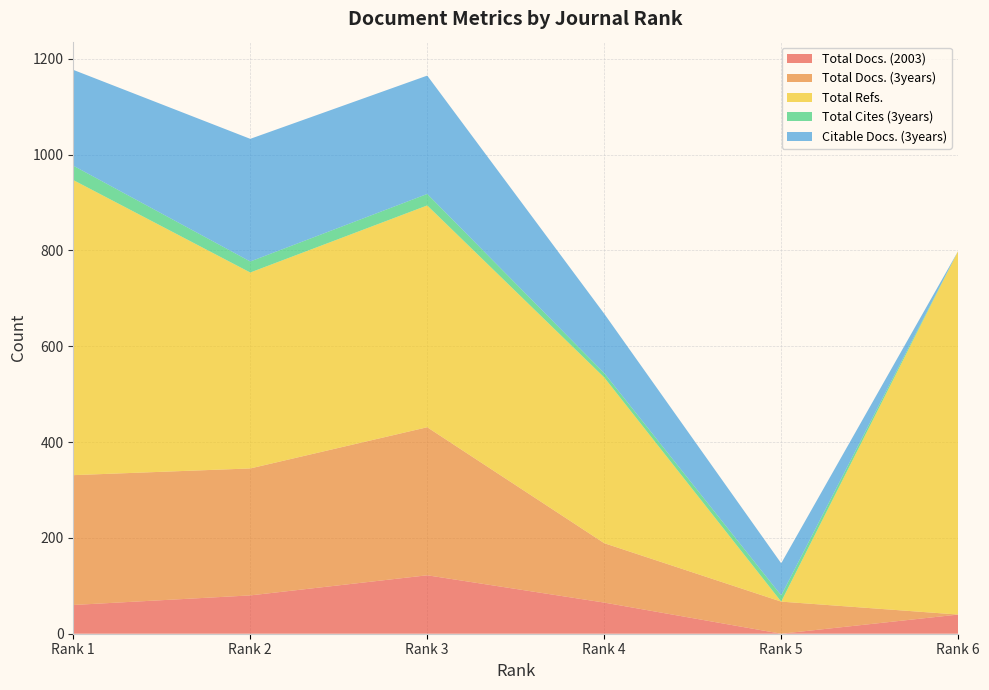

Reading left to right, list all the values displayed in this chart.

Total Docs. (2003): Rank 1=60	Rank 2=80	Rank 3=122	Rank 4=65	Rank 5=0	Rank 6=40
Total Docs. (3years): Rank 1=271	Rank 2=265	Rank 3=309	Rank 4=124	Rank 5=67	Rank 6=0
Total Refs.: Rank 1=616	Rank 2=409	Rank 3=463	Rank 4=346	Rank 5=0	Rank 6=759
Total Cites (3years): Rank 1=30	Rank 2=23	Rank 3=24	Rank 4=9	Rank 5=13	Rank 6=0
Citable Docs. (3years): Rank 1=200	Rank 2=256	Rank 3=247	Rank 4=124	Rank 5=67	Rank 6=0